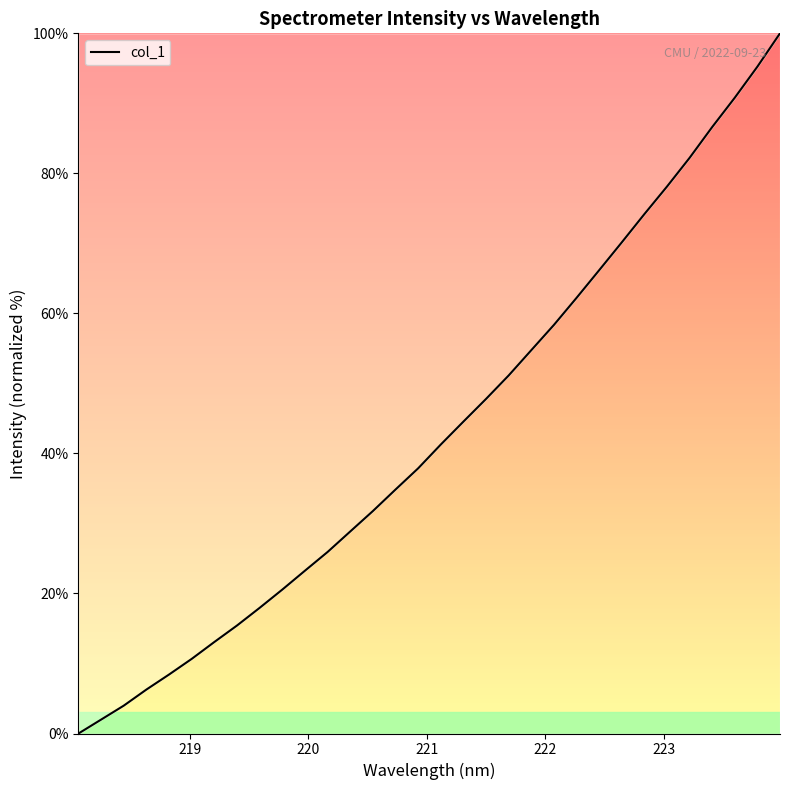

What is the difference between the maximum and minimum values?

100.0